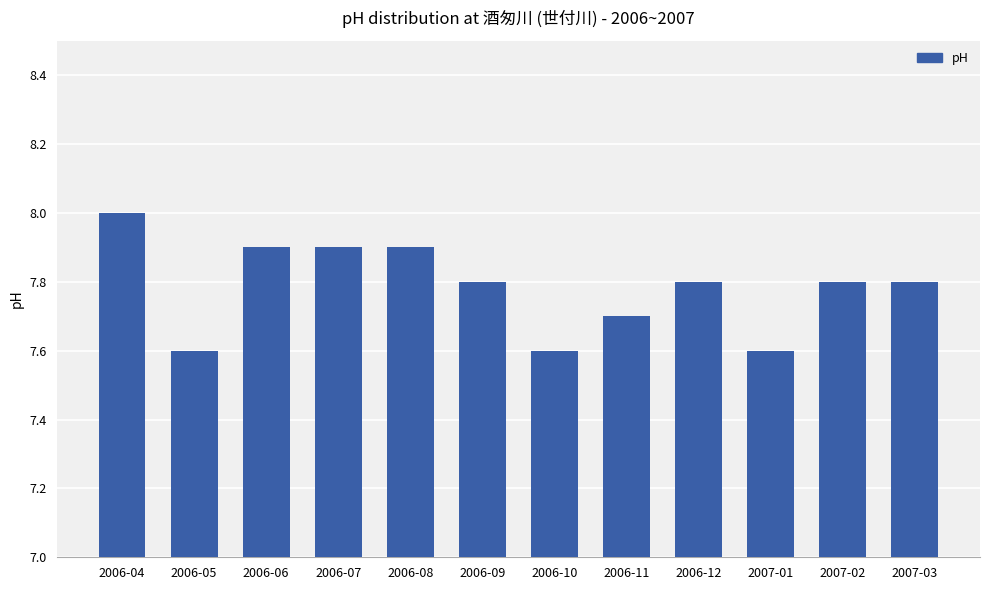

The value at 2006-08 is 5.2. True or false?

False